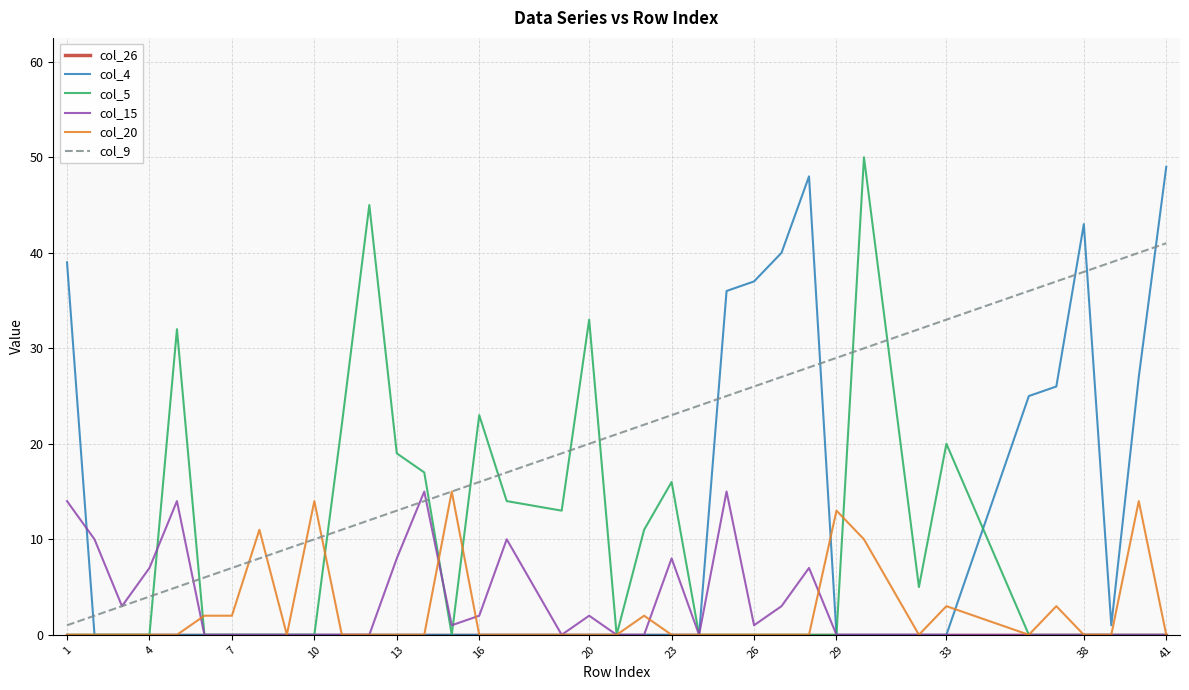

Which series has the largest total across all categories?

col_9